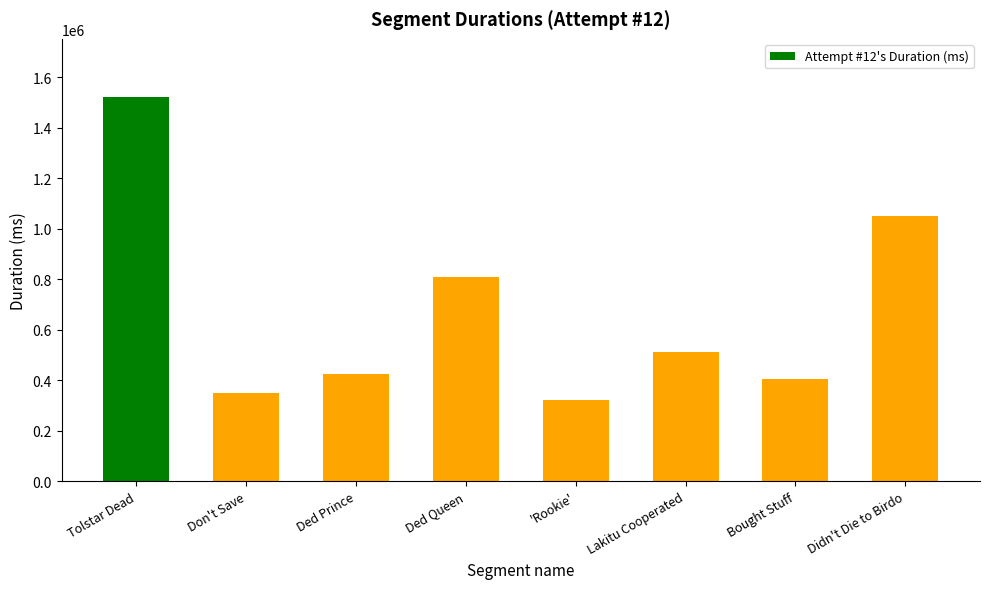

What is the greatest value displayed?

1524269